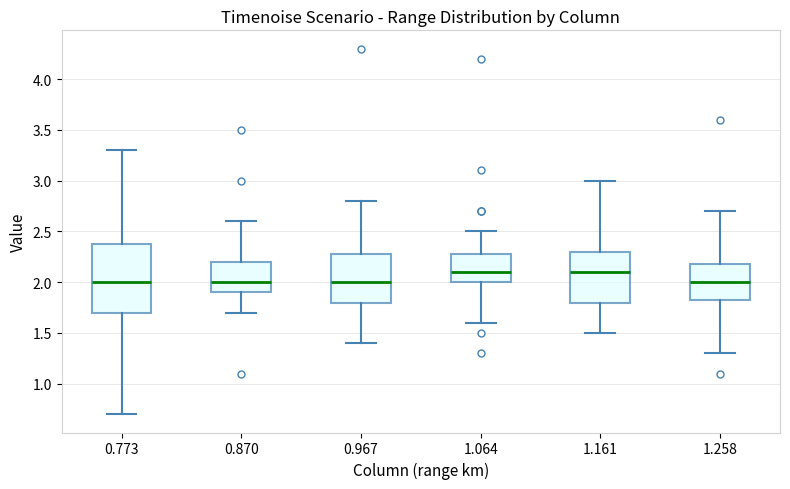

Where does the median line of the box at x = 0.967 sit on the y-axis? The values are not printed on the chart, so give them approximately, as read against the axis.

2.00